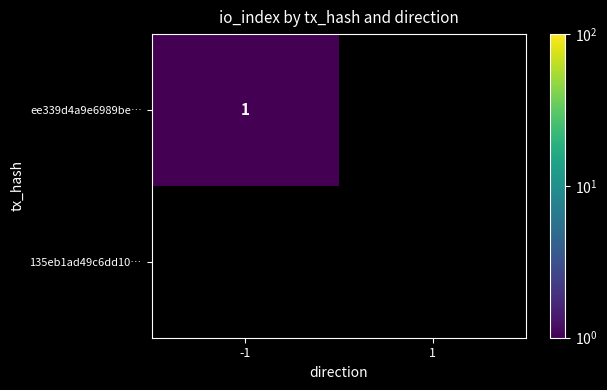

What is the spread (max minus min) of values at -1?

1